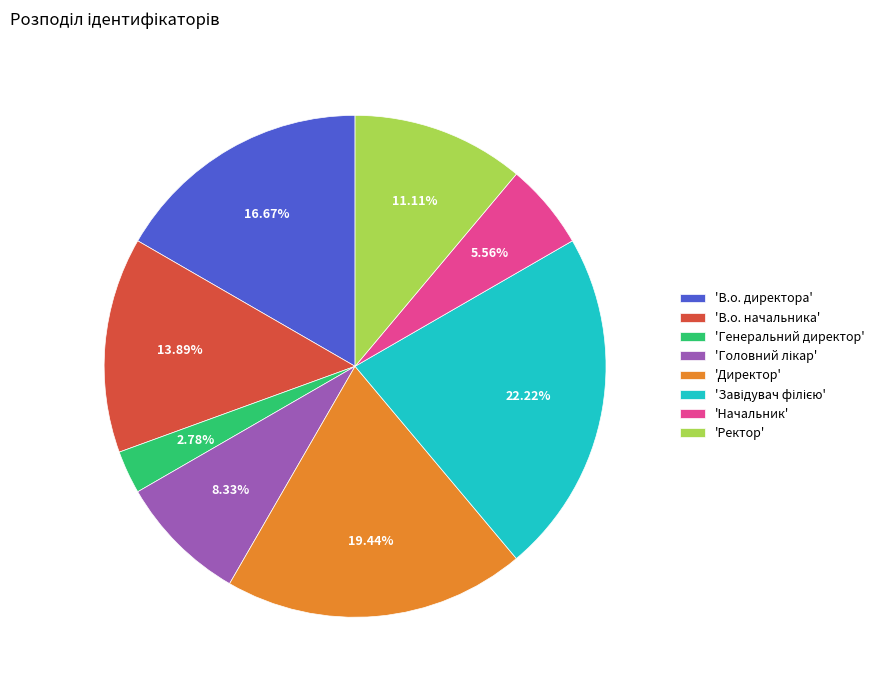

Is there any slice that represents more than half of the pie?

No